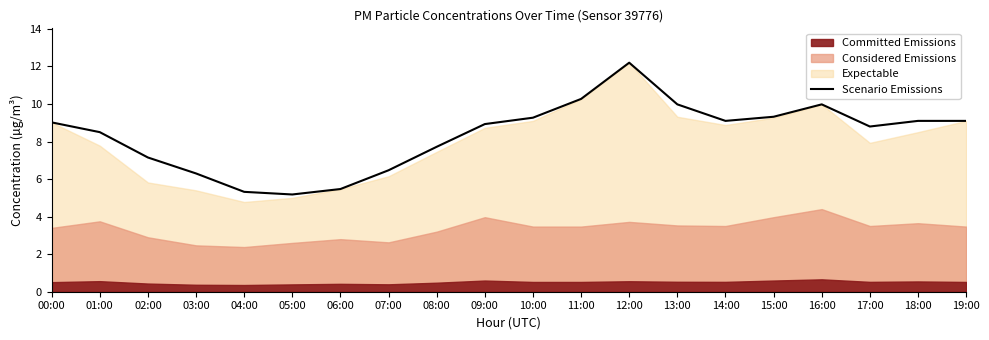

Count the number of categories in the chart.

20